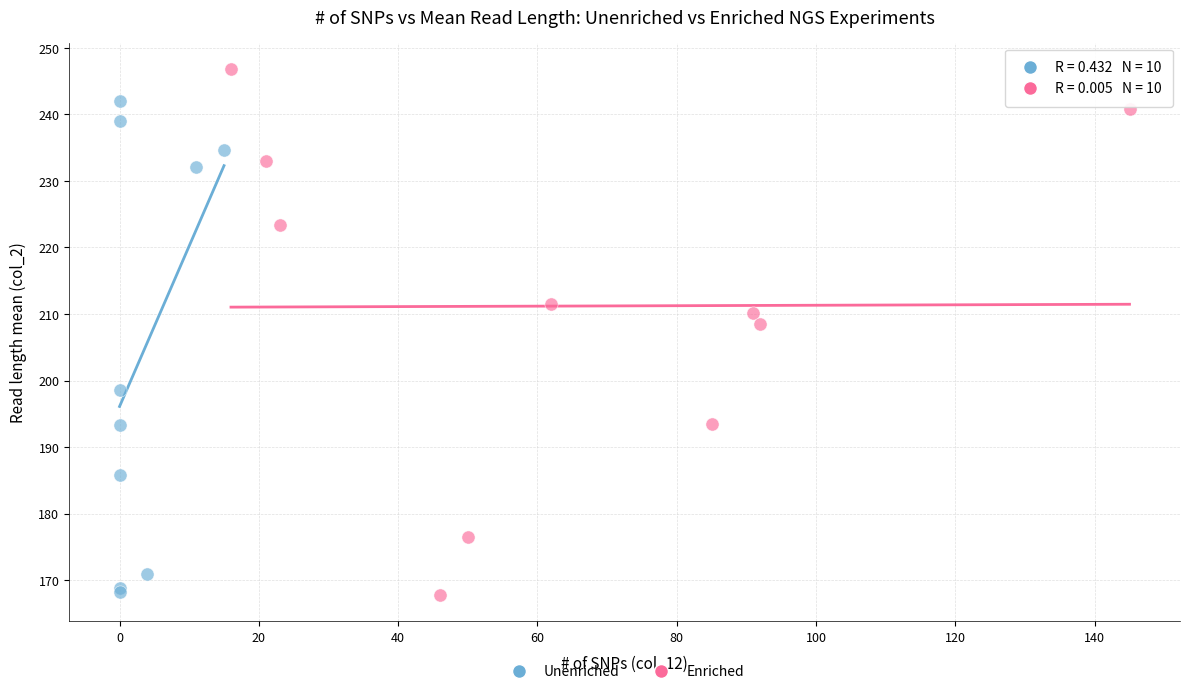

Which series contains the highest Y value?

Enriched